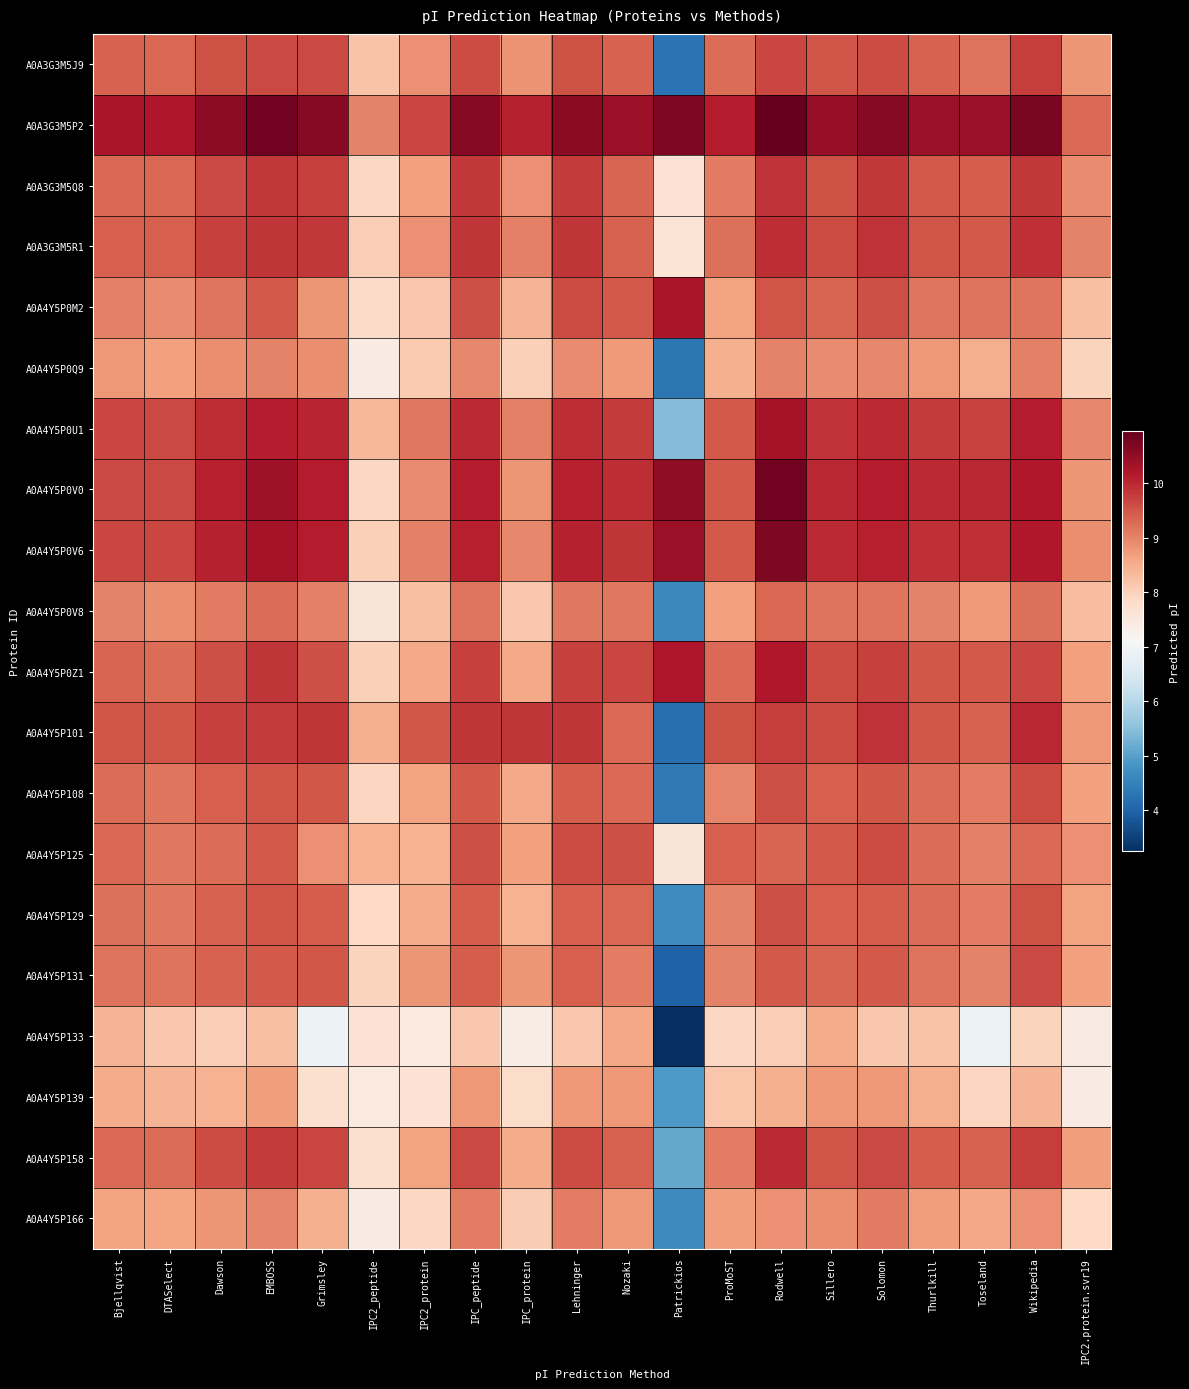

What is the difference between the highest and lowest values at Patrickios?

7.4